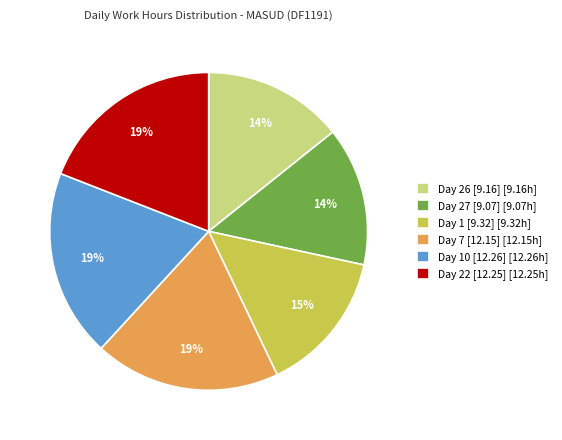

Which has a higher value, Day 27 [9.07] [9.07h] or Day 22 [12.25] [12.25h]?

Day 22 [12.25] [12.25h]